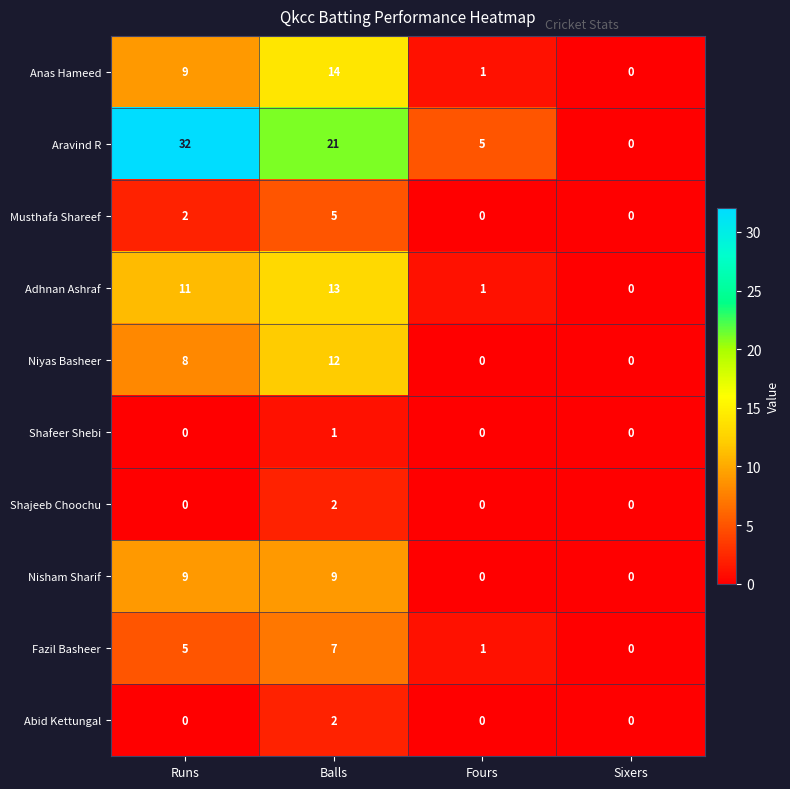

How many data points does each series have?

4